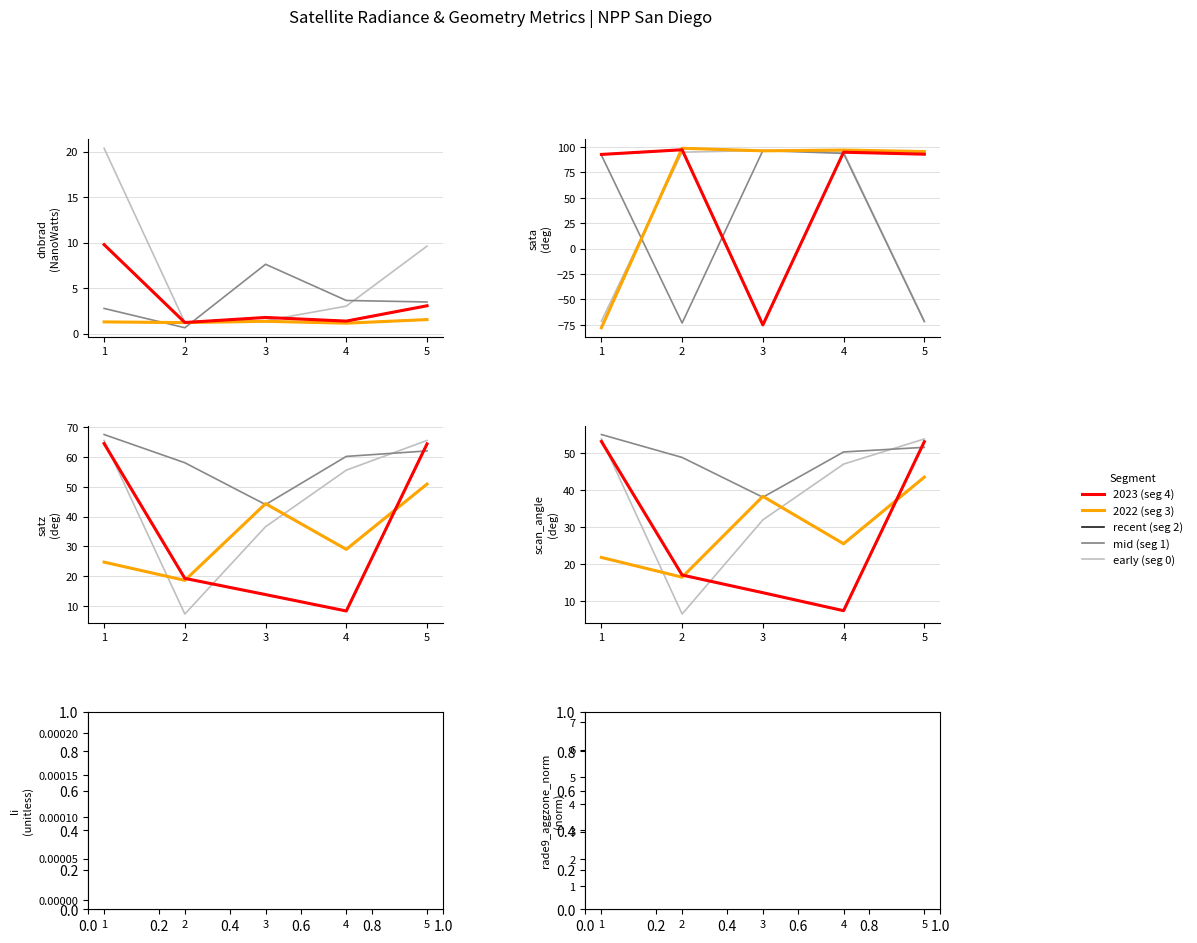

What is the difference between the maximum and minimum values in the segment_3 series?

8.6